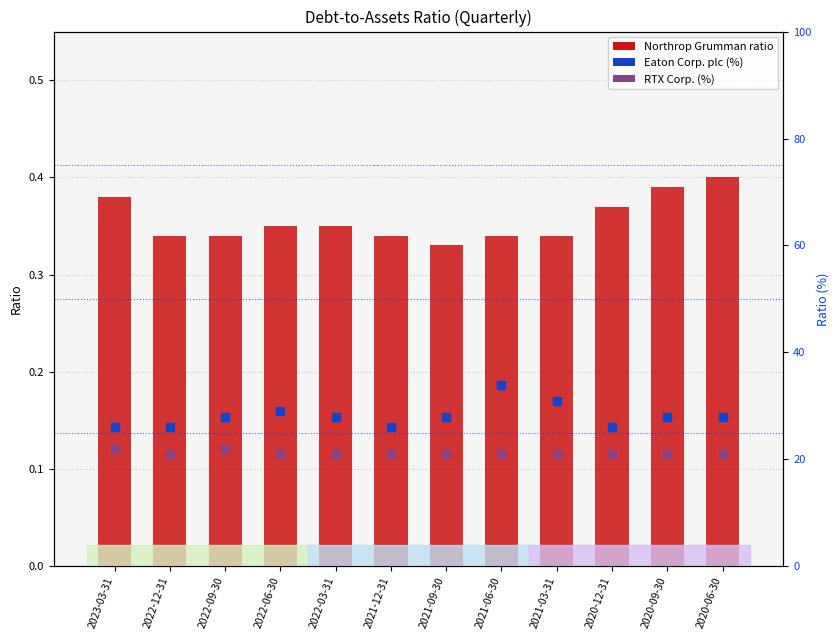

Which series has the largest total across all categories?

Eaton Corp. plc (%)